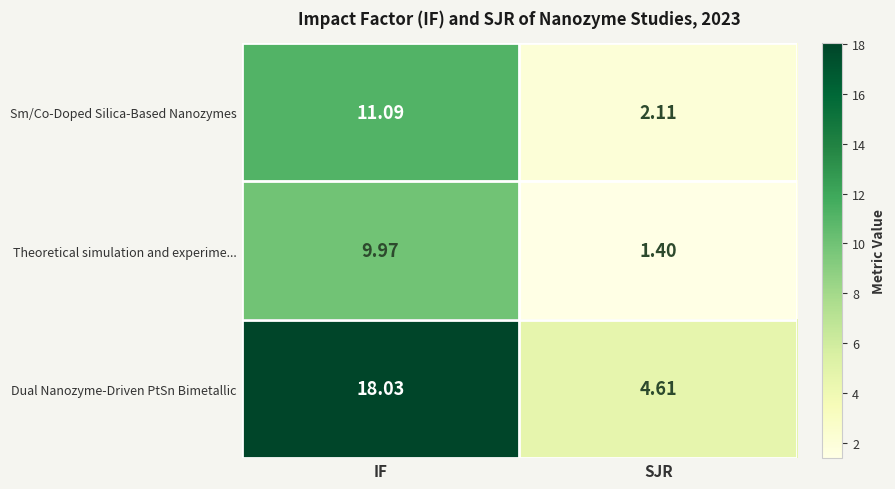

Rank the series by their maximum value, from lowest to highest.

Theoretical simulation and experime..., Sm/Co-Doped Silica-Based Nanozymes, Dual Nanozyme-Driven PtSn Bimetallic